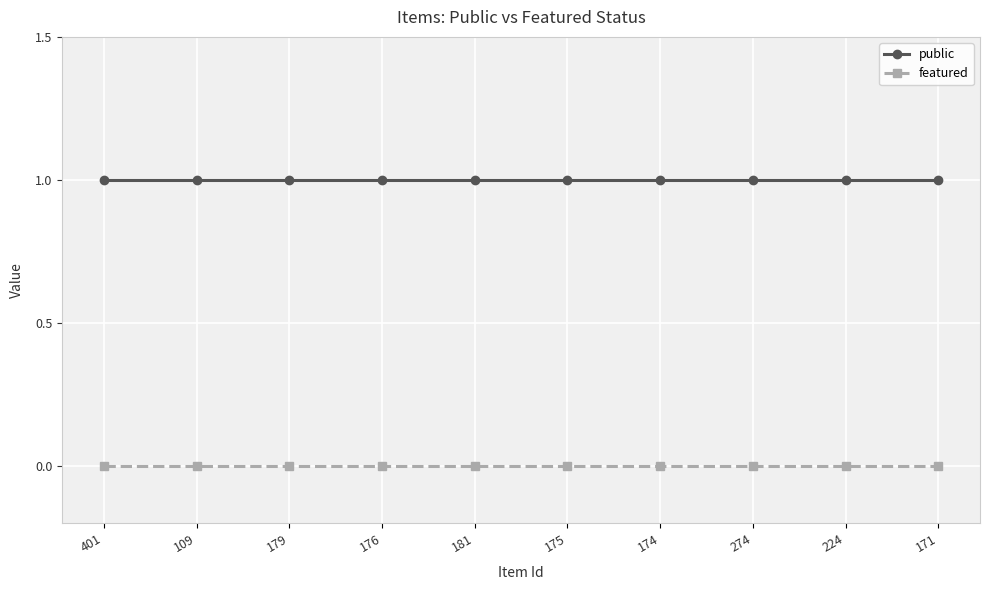

What is the label of the 1st point from the right?

171